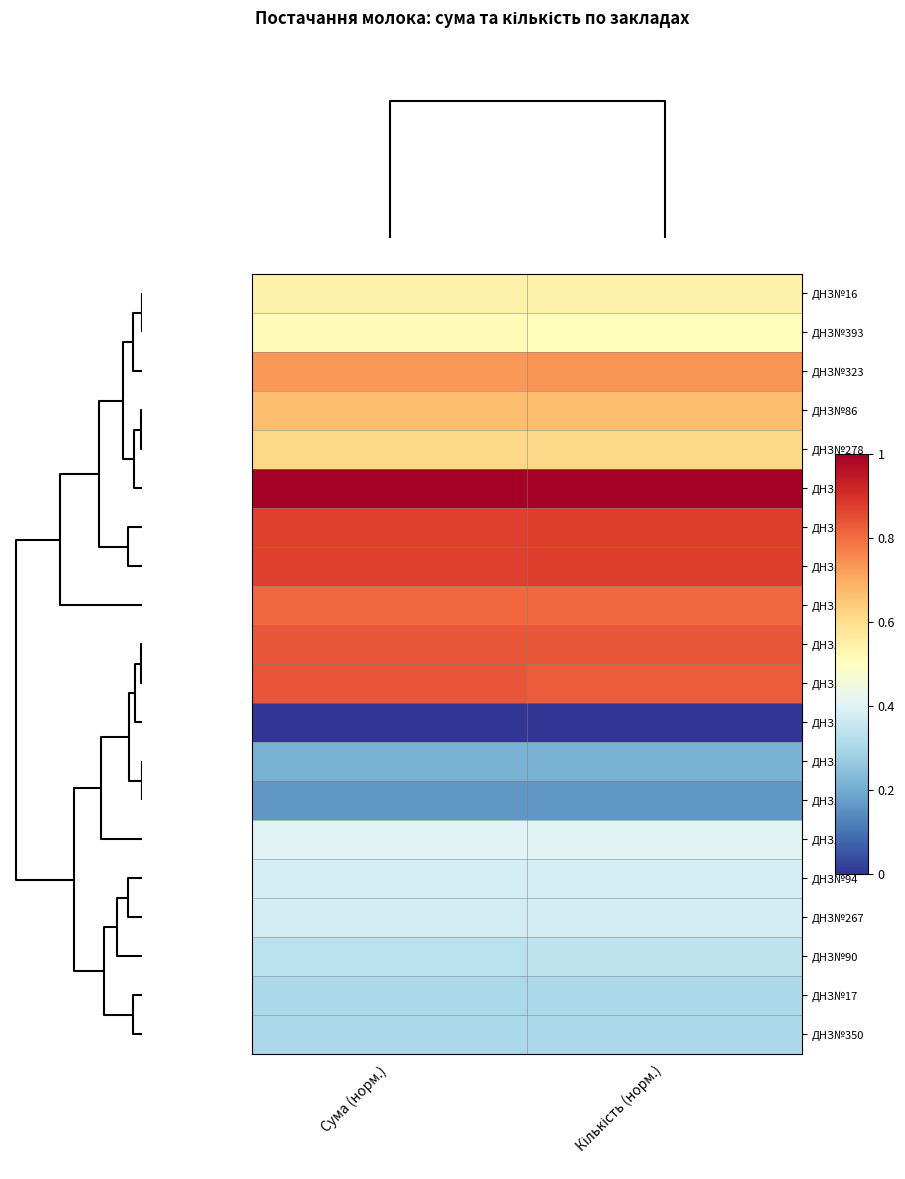

How many series are shown in this chart?

20